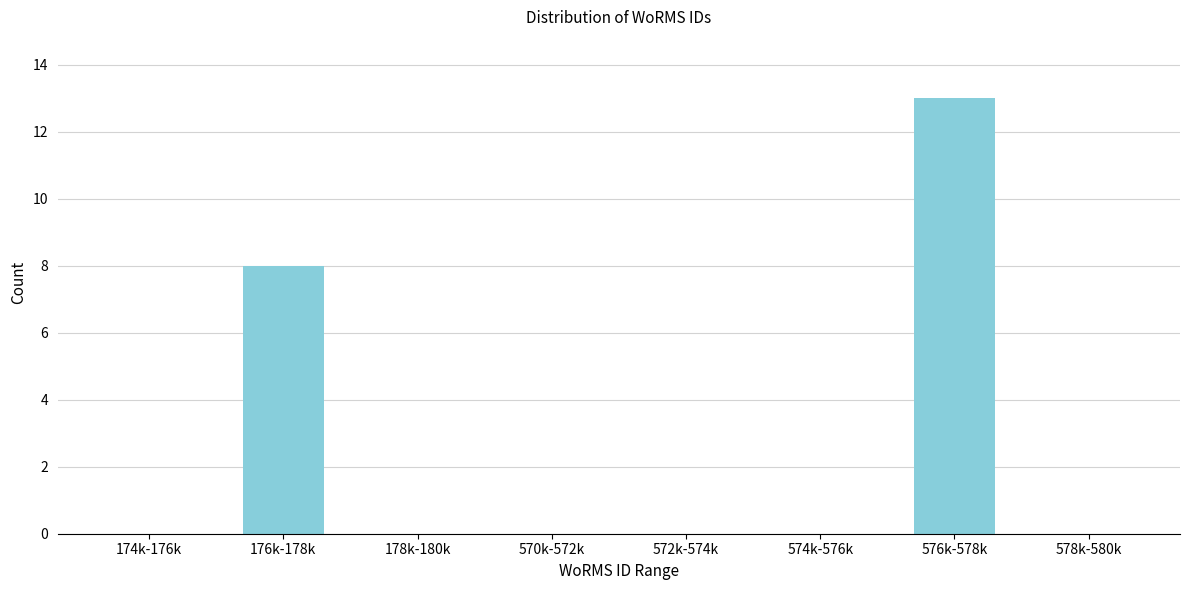

Reading right to left, extract all data points from this chart.

578k-580k=0	576k-578k=13	574k-576k=0	572k-574k=0	570k-572k=0	178k-180k=0	176k-178k=8	174k-176k=0